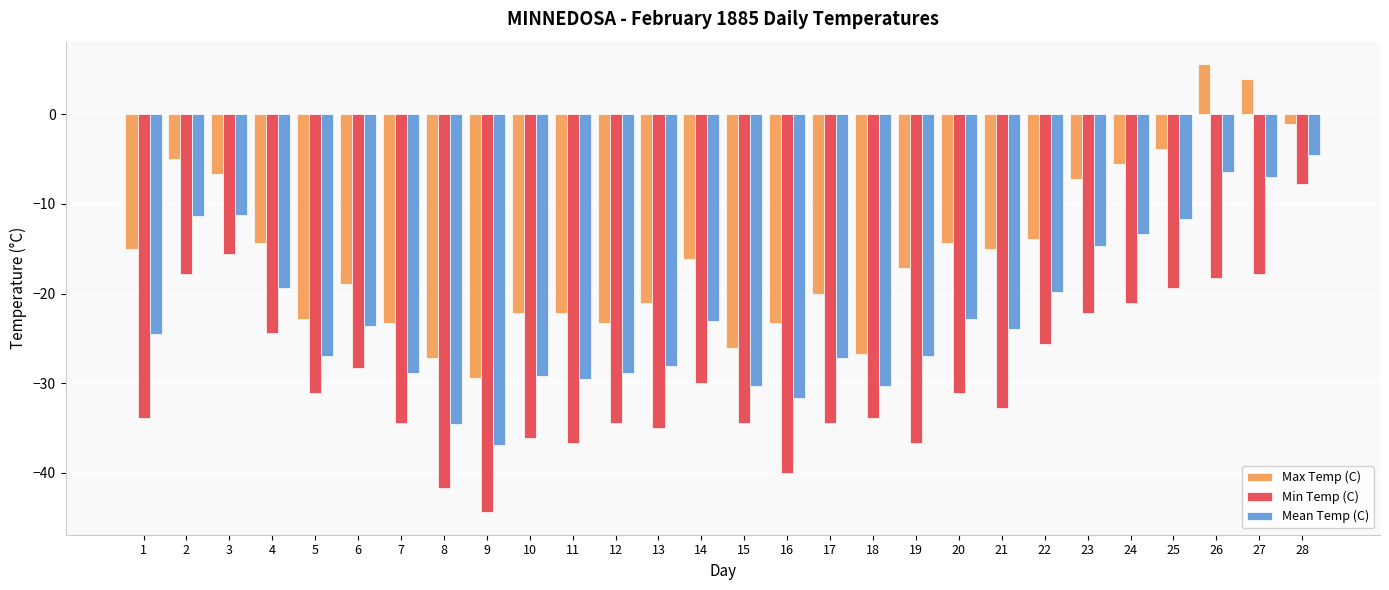

At which category does the chart reach its peak across all series?

26